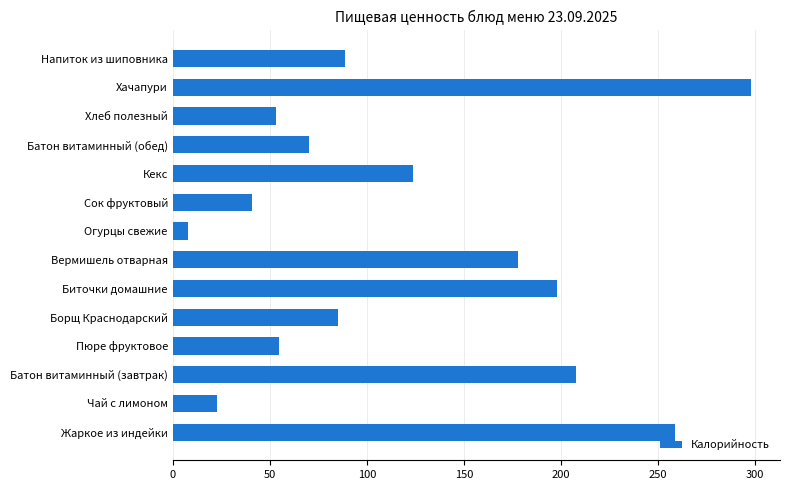

What is the greatest value displayed?

298